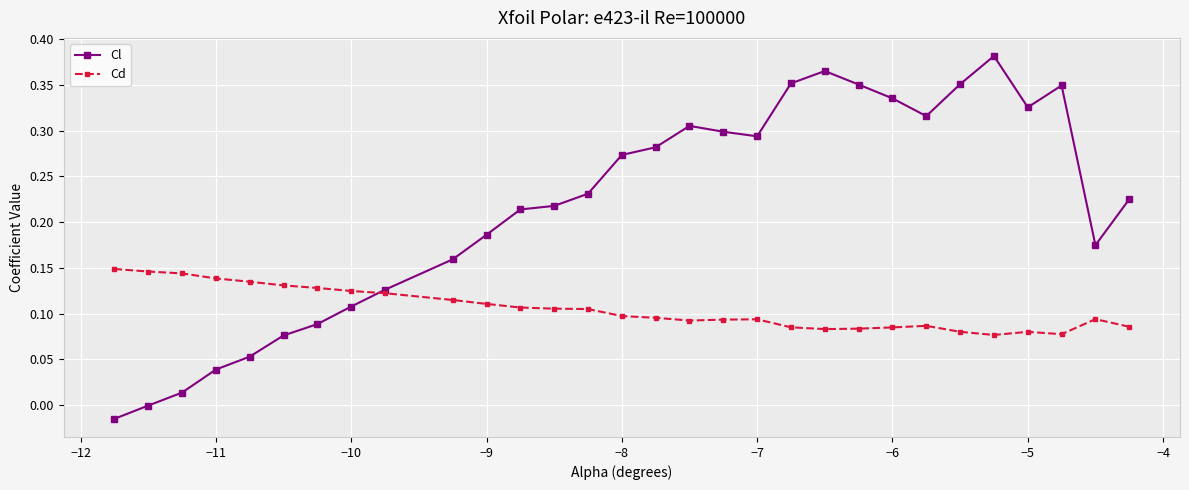

How many series are shown in this chart?

2